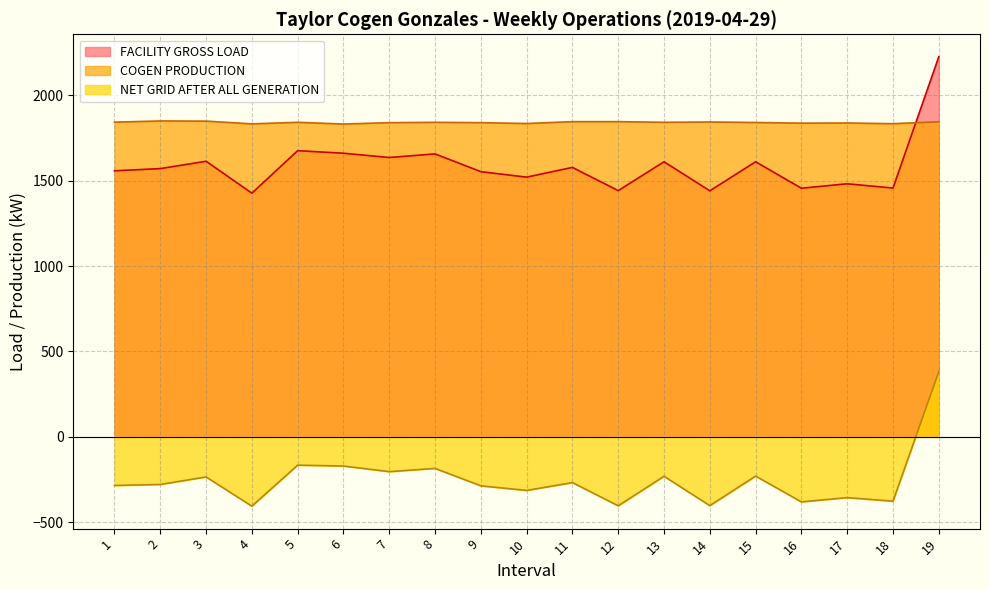

How many lines are shown in the chart?

3